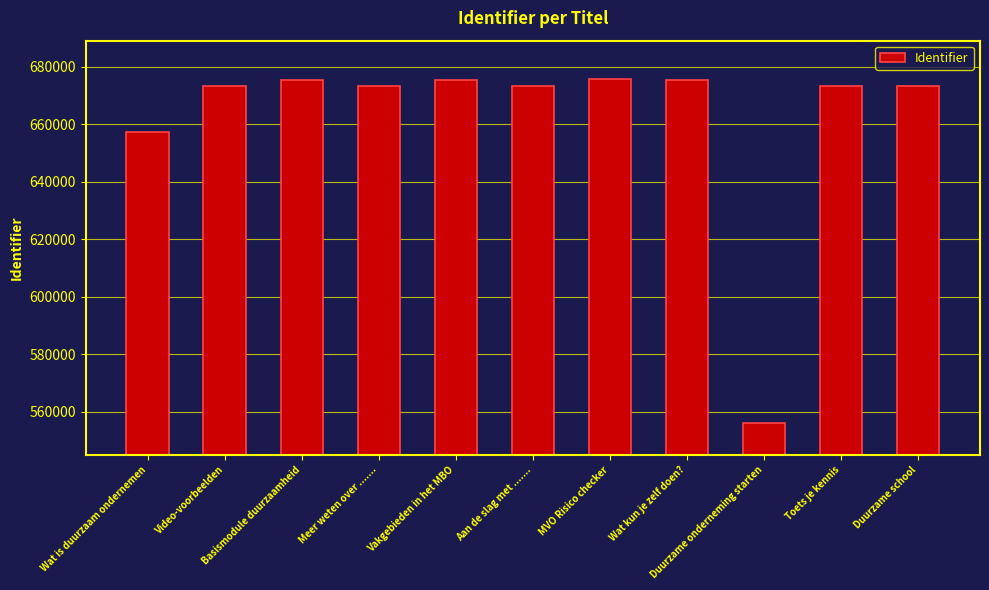

What is the minimum value shown in the chart?

556100